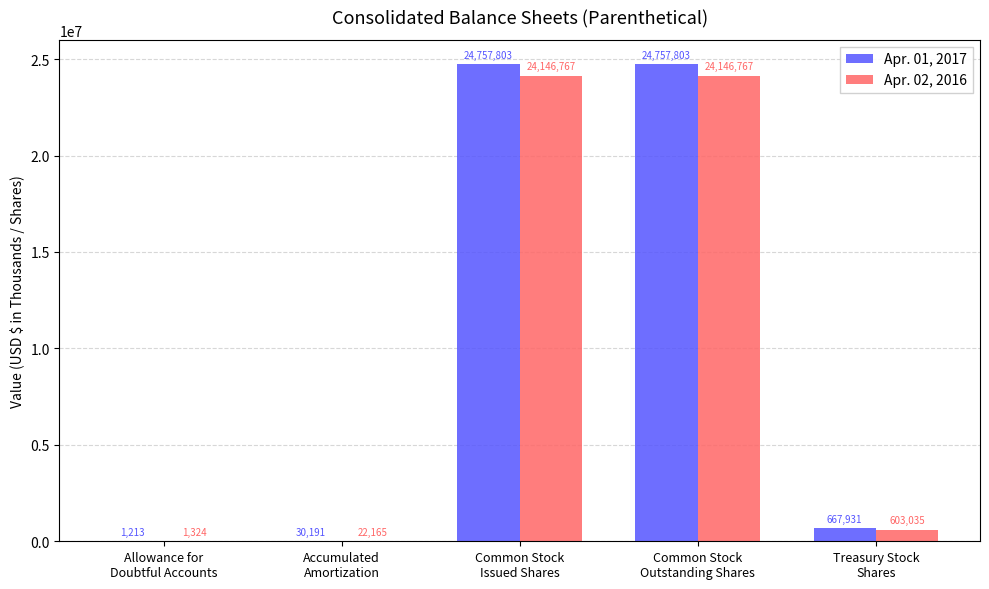

Reading left to right, list all the values displayed in this chart.

Apr. 01, 2017: 1213	30191	24757803	24757803	667931
Apr. 02, 2016: 1324	22165	24146767	24146767	603035